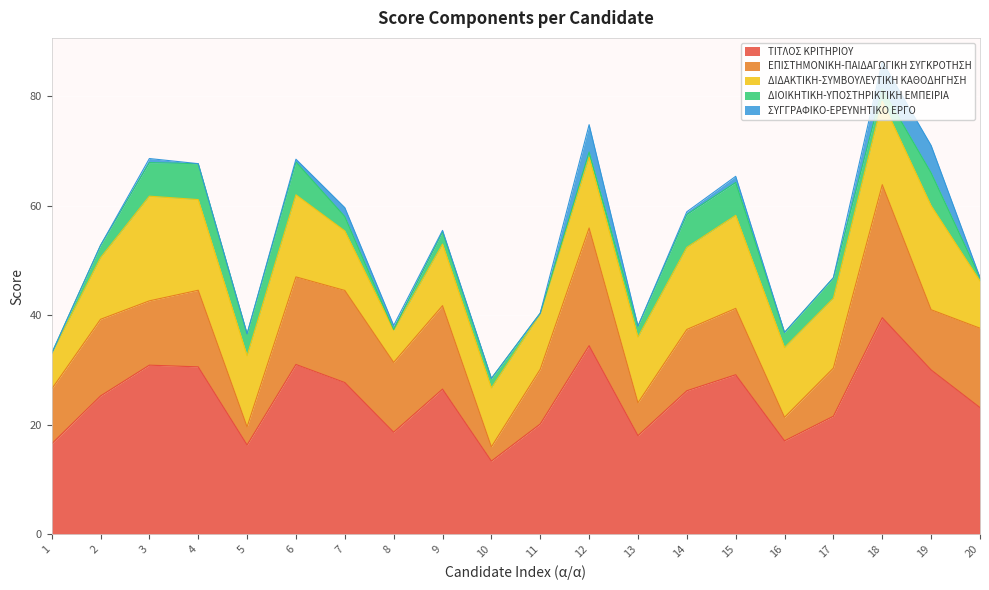

Reading right to left, list all the values displayed in this chart.

ΤΙΤΛΟΣ ΚΡΙΤΗΡΙΟΥ: 23.1	30.0	39.5	21.6	17.1	29.1	26.2	18.0	34.4	20.1	13.3	26.5	18.6	27.7	31.0	16.3	30.6	30.9	25.2	16.5
ΕΠΙΣΤΗΜΟΝΙΚΗ-ΠΑΙΔΑΓΩΓΙΚΗ ΣΥΓΚΡΟΤΗΣΗ: 14.5	11.0	24.3	8.8	4.3	12.1	11.2	6.0	21.5	10.0	2.6	15.2	12.8	16.8	16.0	3.3	14.0	11.8	14.0	10.0
ΔΙΔΑΚΤΙΚΗ-ΣΥΜΒΟΥΛΕΥΤΙΚΗ ΚΑΘΟΔΗΓΗΣΗ: 8.6	19.0	15.2	12.8	12.8	17.0	15.0	12.0	12.9	10.1	10.8	11.2	5.9	10.9	15.0	13.0	16.6	19.1	11.2	6.5
ΔΙΟΙΚΗΤΙΚΗ-ΥΠΟΣΤΗΡΙΚΤΙΚΗ ΕΜΠΕΙΡΙΑ: 0.6	6.0	2.2	3.8	2.8	6.0	6.0	2.0	0.9	0.1	1.8	2.2	0.1	2.6	6.0	4.0	6.6	6.1	2.2	0.0
ΣΥΓΓΡΑΦΙΚΟ-ΕΡΕΥΝΗΤΙΚΟ ΕΡΓΟ: 0.0	5.0	5.0	0.0	0.0	1.1	0.5	0.0	5.0	0.0	0.0	0.2	0.8	1.6	0.5	0.0	0.0	0.8	0.0	0.0